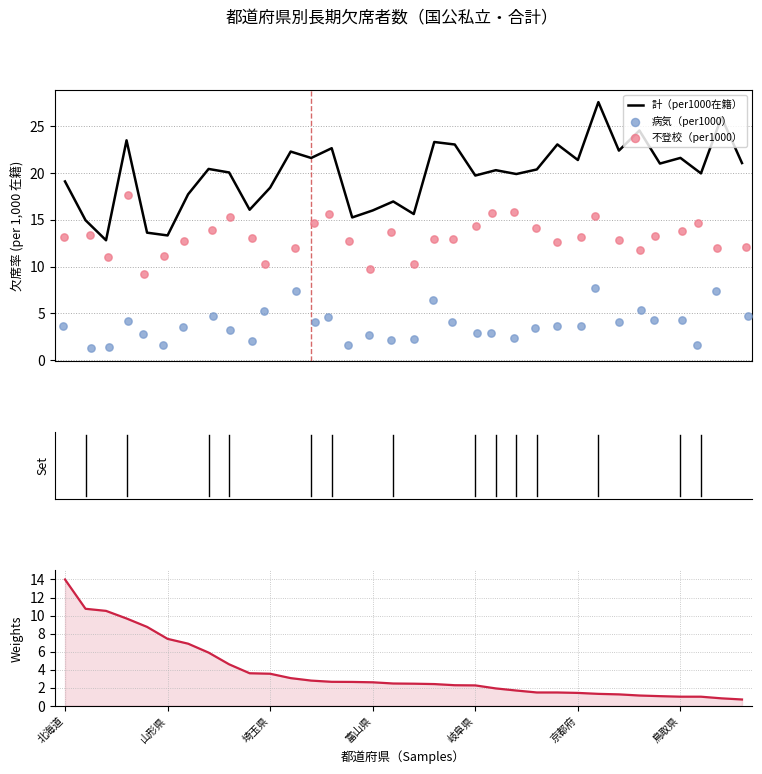

Which series has the largest total across all categories?

計（per1000在籍）